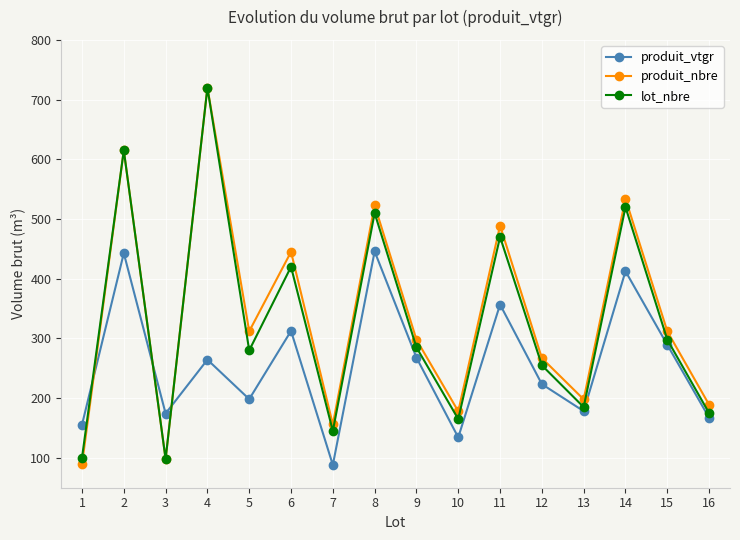

Where do produit_vtgr and produit_nbre first cross each other?

1 and 2